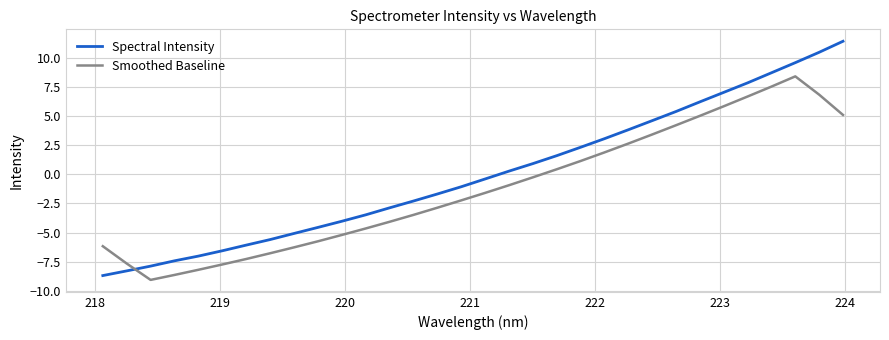

What is the smallest value displayed?

-9.1